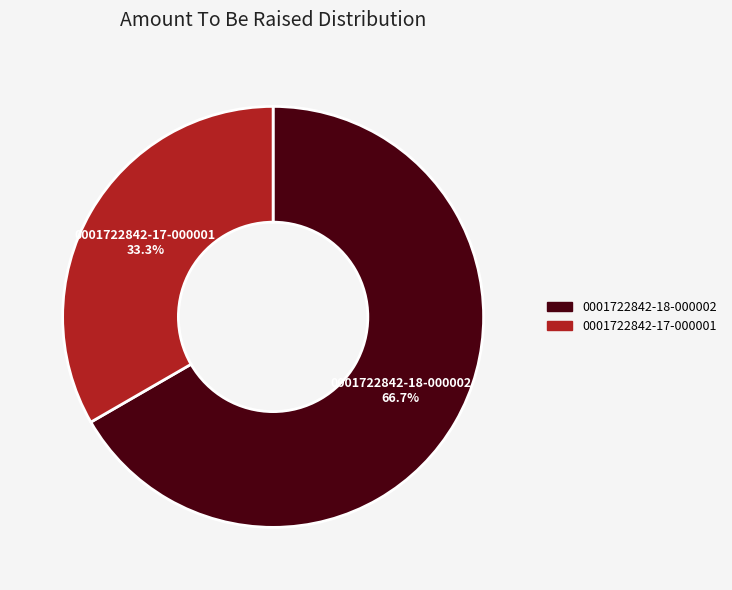

True or false: 0001722842-18-000002 accounts for 67% of the total.

True